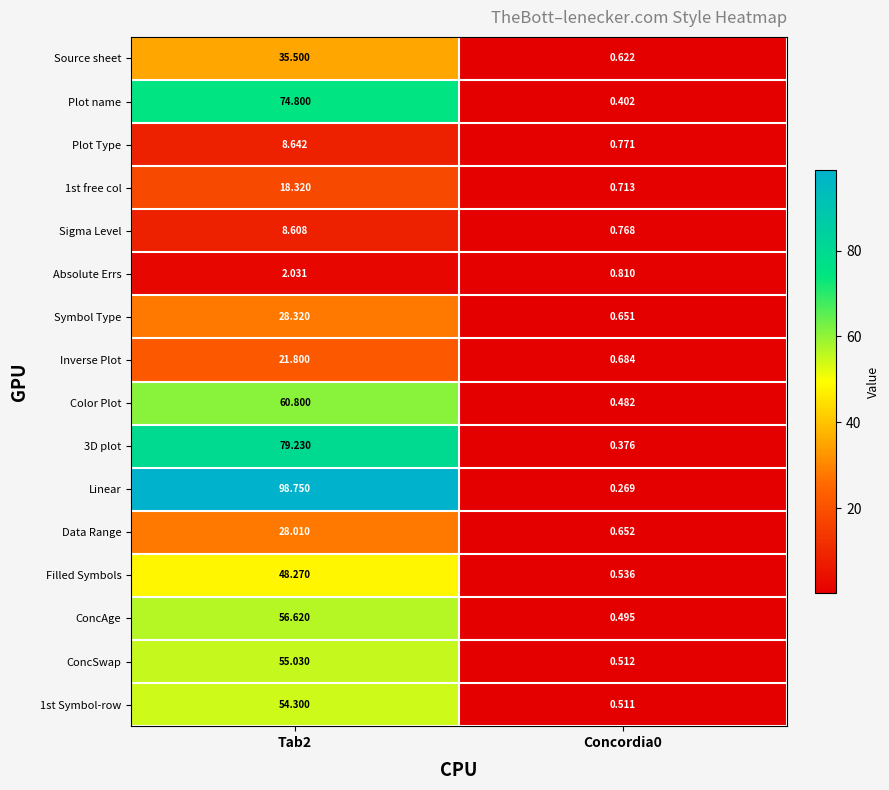

Which series has the largest total across all categories?

Linear